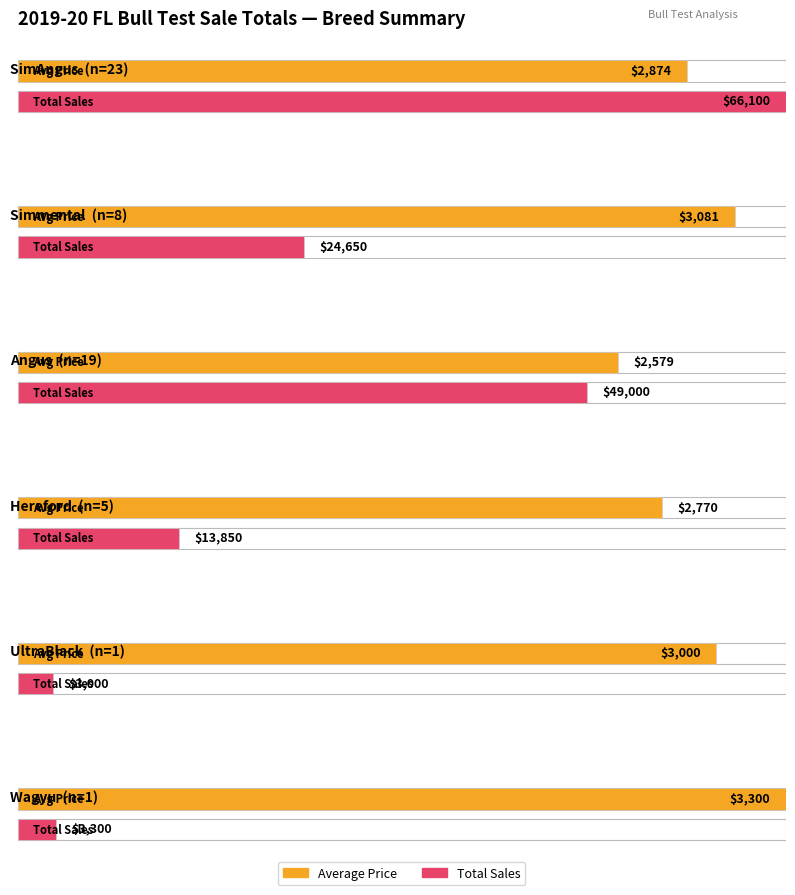

Which series has the largest total across all categories?

Total